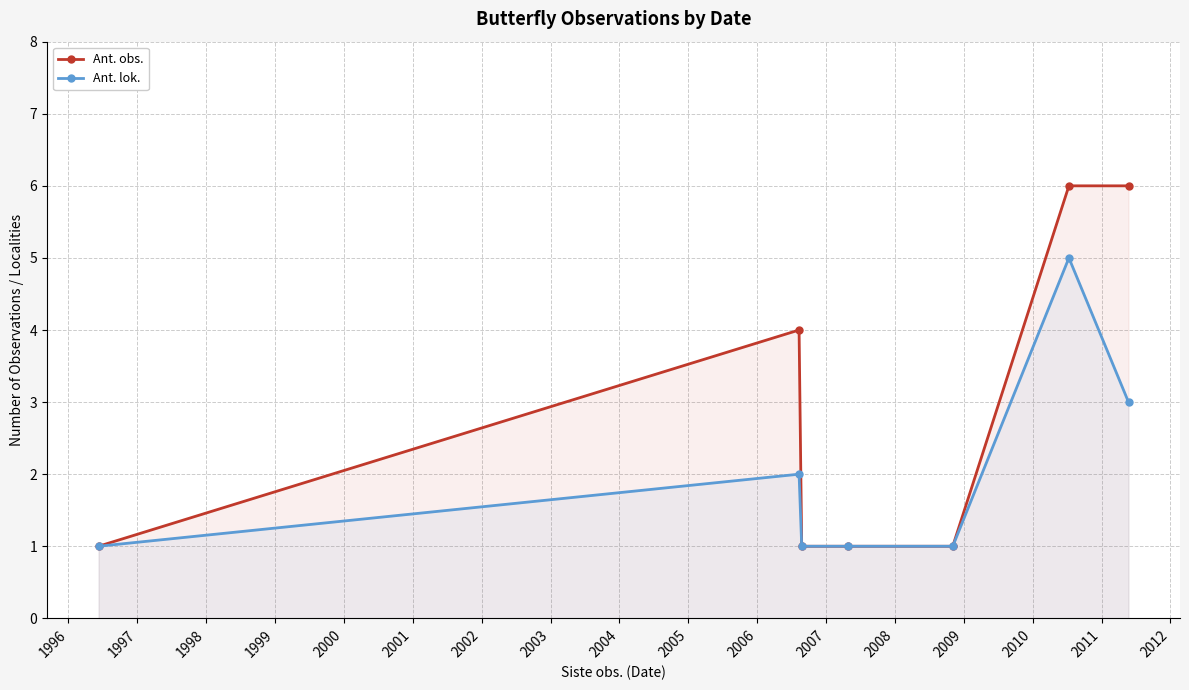

How many Ant. lok. values are between 1 and 3?

6